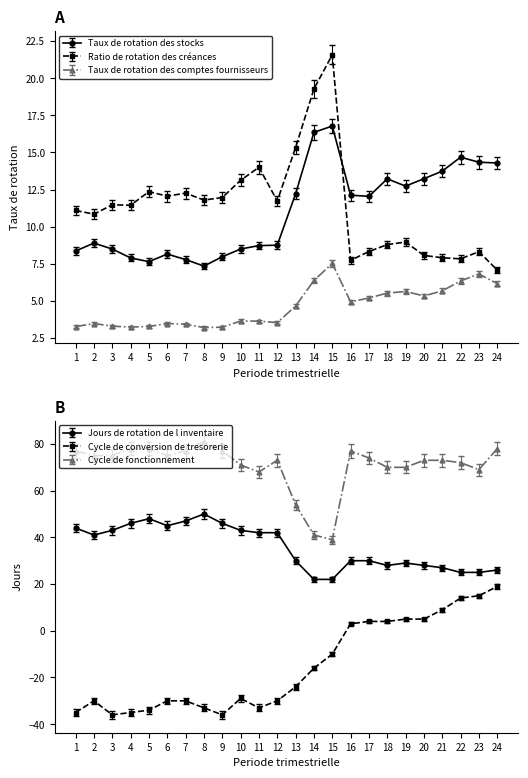

Read the Cycle de conversion de tresorerie value at 22.

14.0